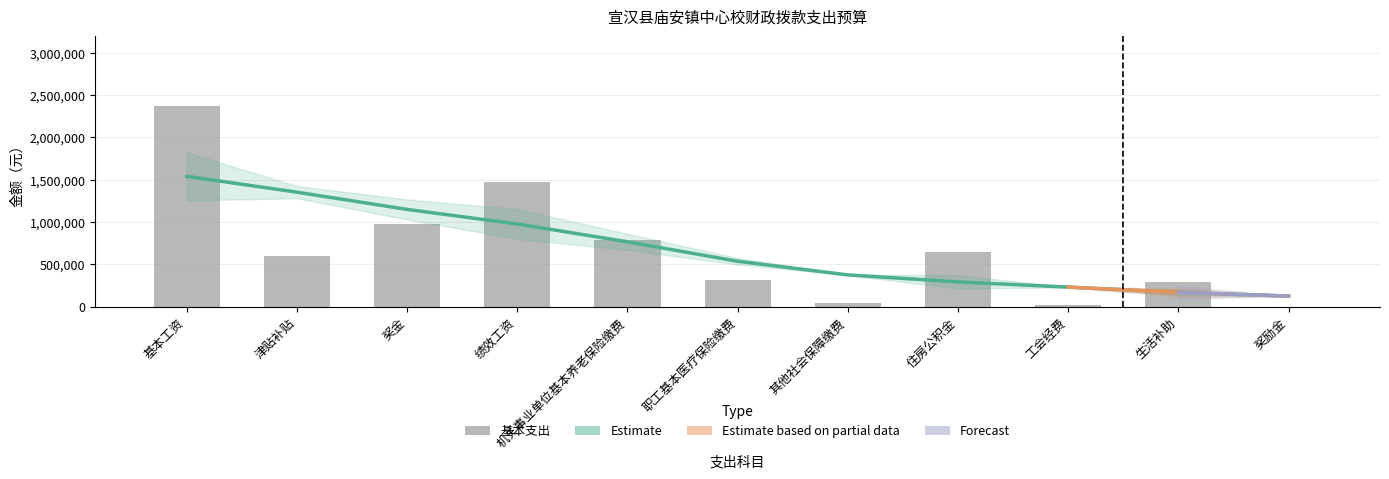

Is it true that the value at 基本工资 is 2365188?

True